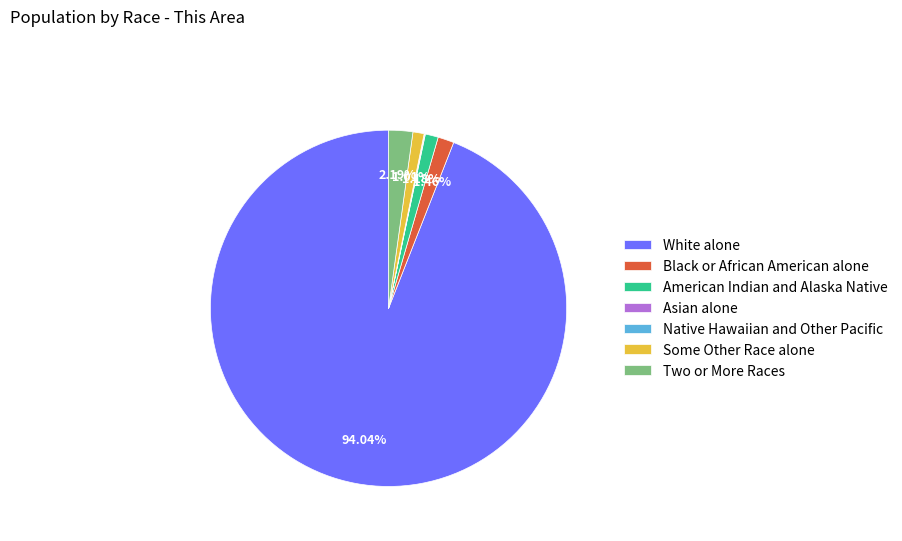

What is the majority slice?

White alone